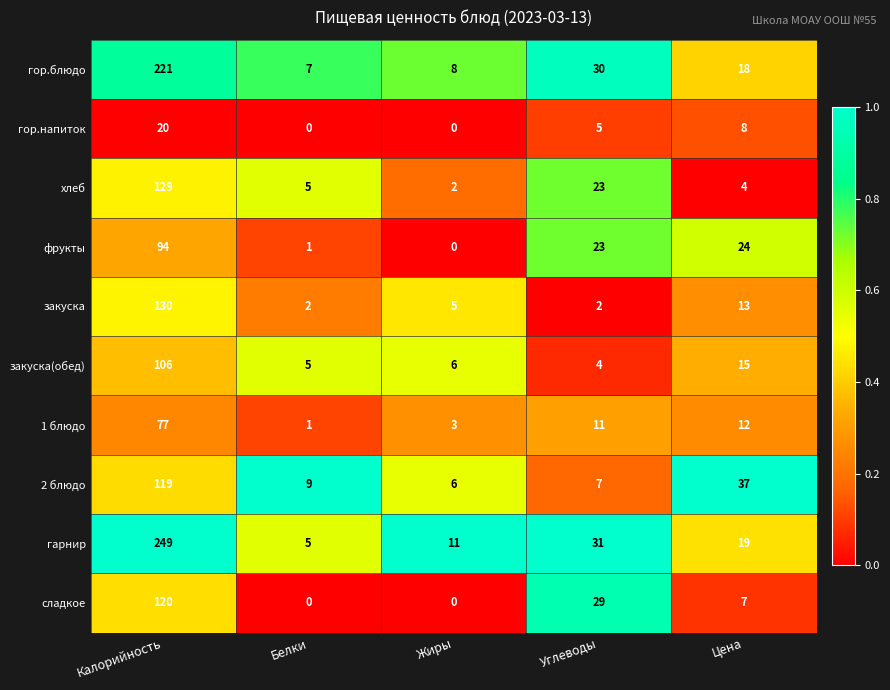

Between Белки and Жиры, which series saw the biggest shift?

гарнир